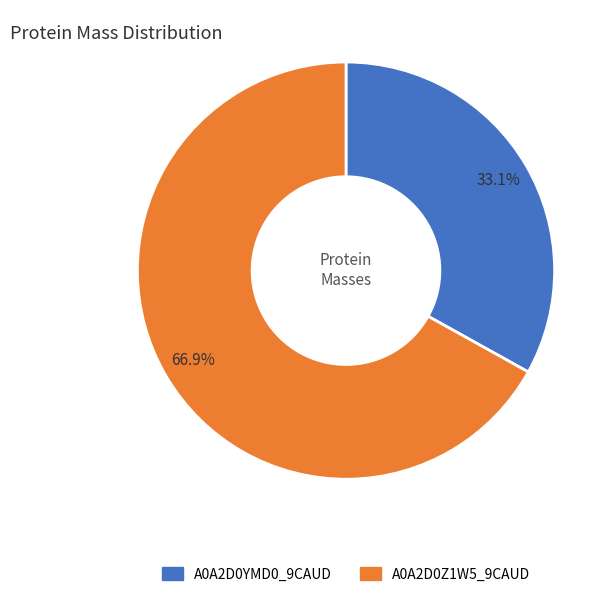

What is the total percentage of A0A2D0YMD0_9CAUD and A0A2D0Z1W5_9CAUD?

100.0%